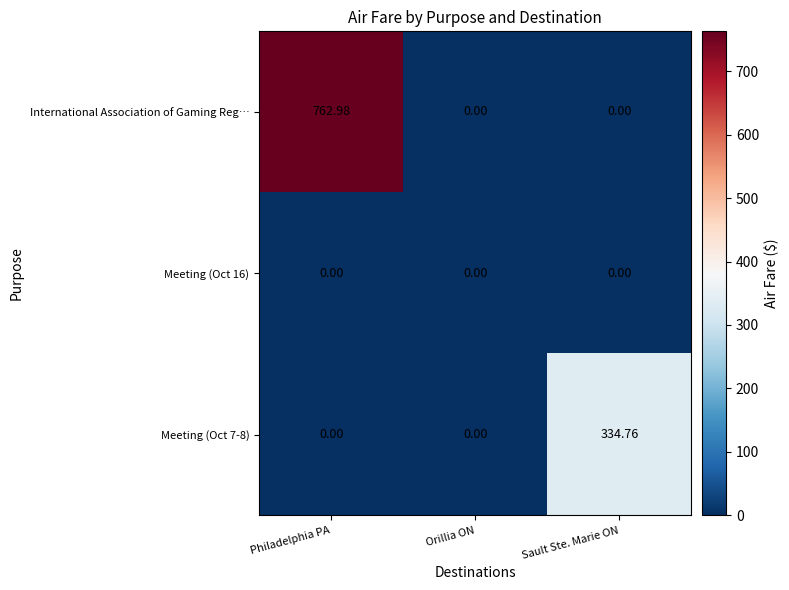

Which series has the largest range (max minus min)?

International Association of Gaming Reg…